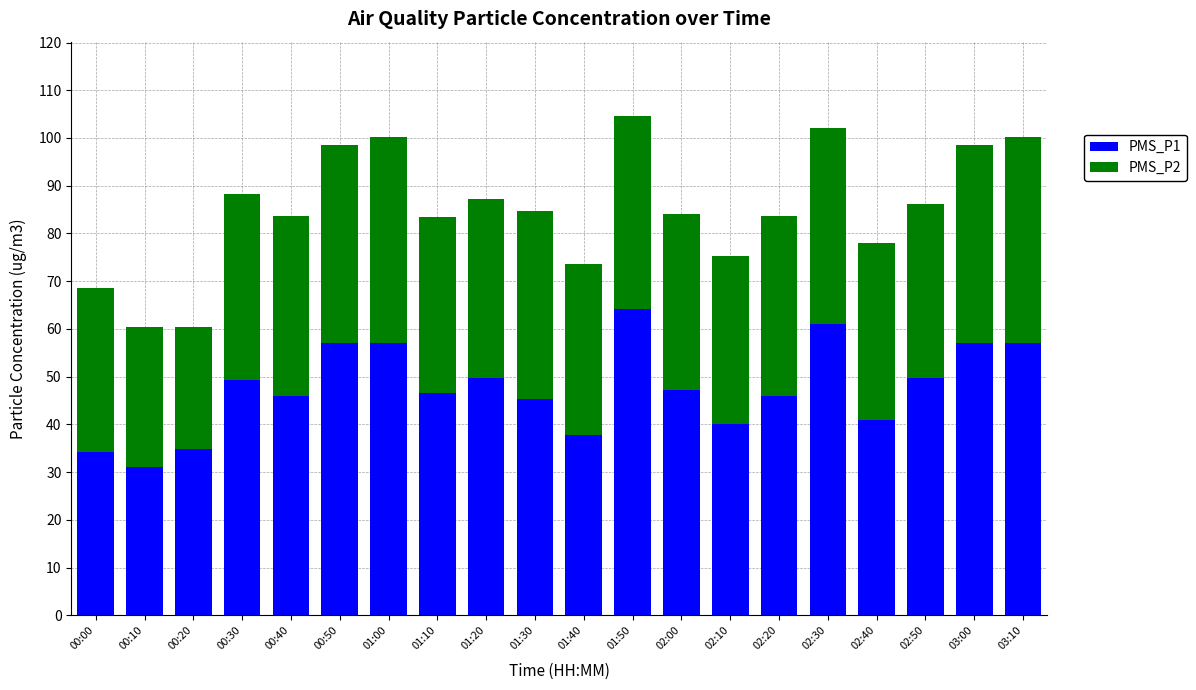

What is the sum of all PMS_P1 values?

951.8